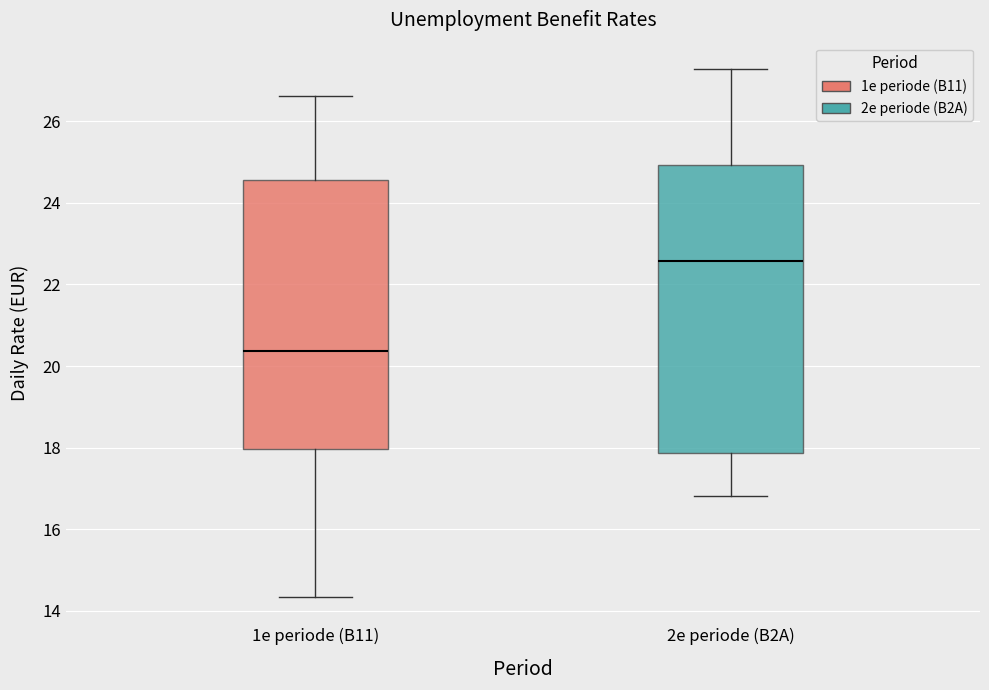

Which box's median line is the lowest?

1e periode (B11)